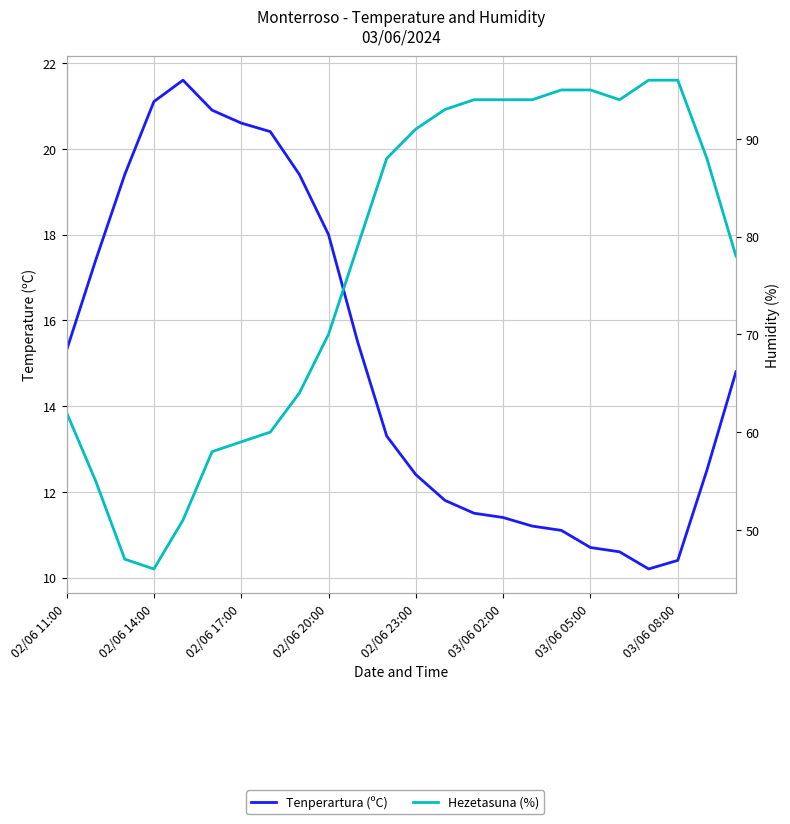

The Hezetasuna (%) series shows 93.0 at 13. True or false?

True